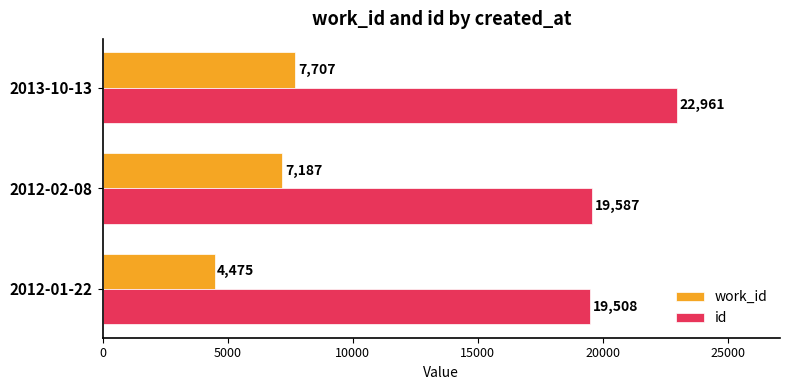

How many categories are shown in the chart?

3